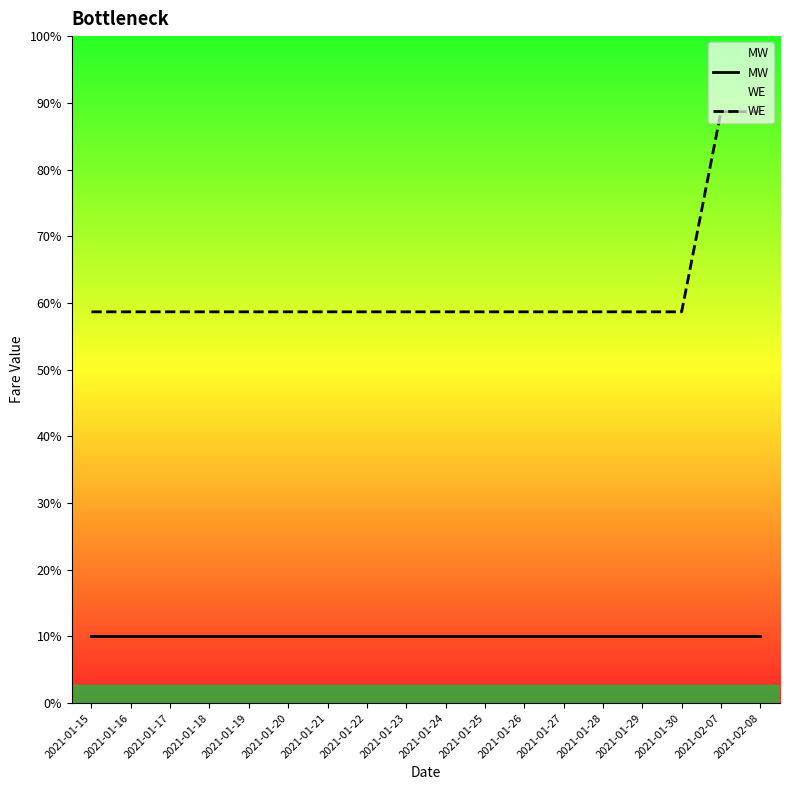

True or false: MW and WE cross at least once.

False